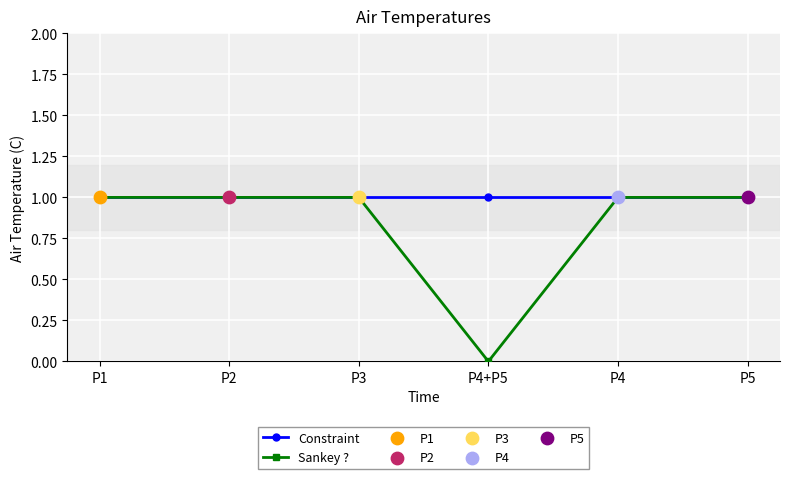

Which series has the largest total across all categories?

Constraint